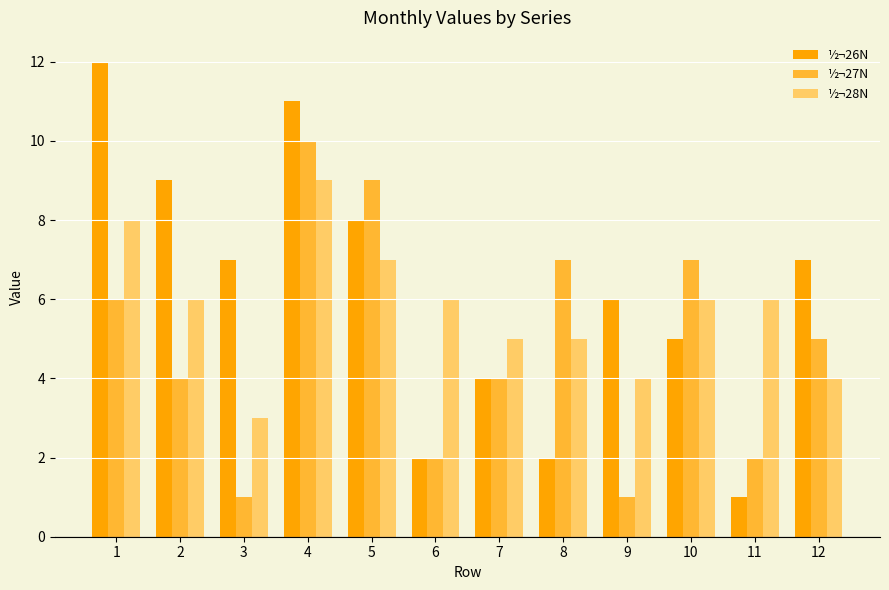

What is the difference between the ½¬28N values at 12 and 3?

1